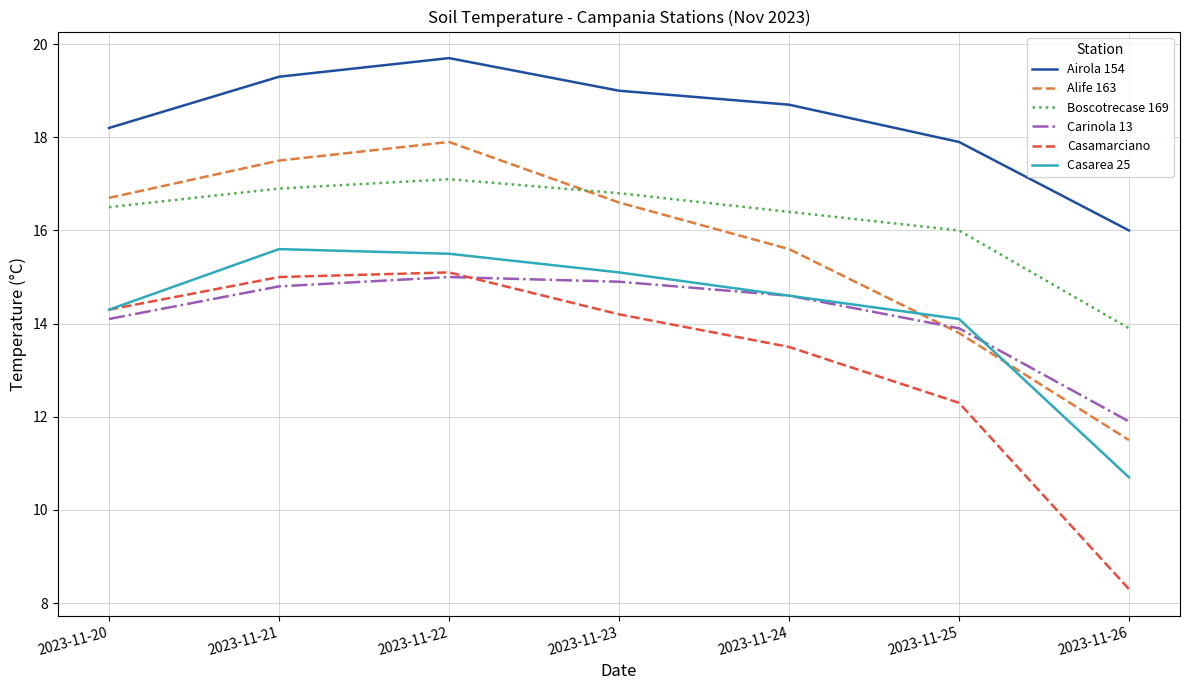

Count the number of categories in the chart.

7